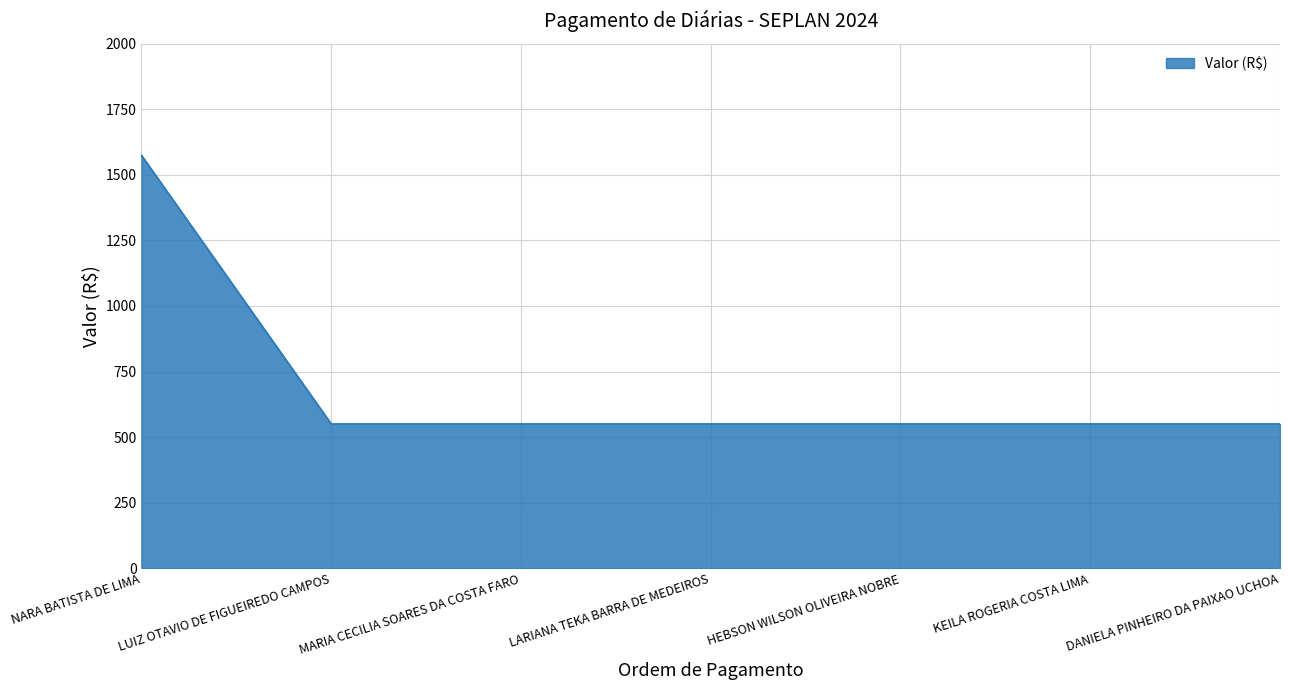

What is the smallest value displayed?

550